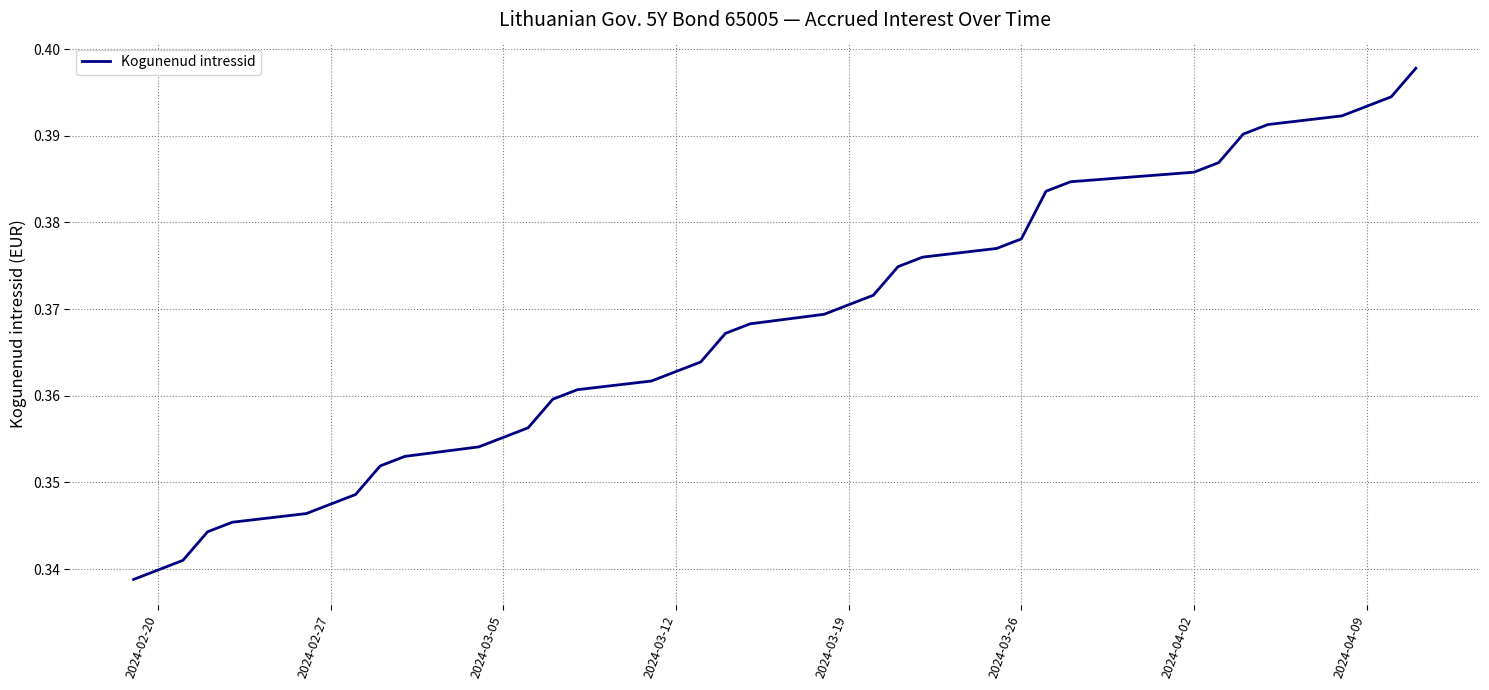

Reading left to right, transcribe all the data shown in this chart.

0.3	0.3	0.3	0.3	0.3	0.3	0.3	0.3	0.4	0.4	0.4	0.4	0.4	0.4	0.4	0.4	0.4	0.4	0.4	0.4	0.4	0.4	0.4	0.4	0.4	0.4	0.4	0.4	0.4	0.4	0.4	0.4	0.4	0.4	0.4	0.4	0.4